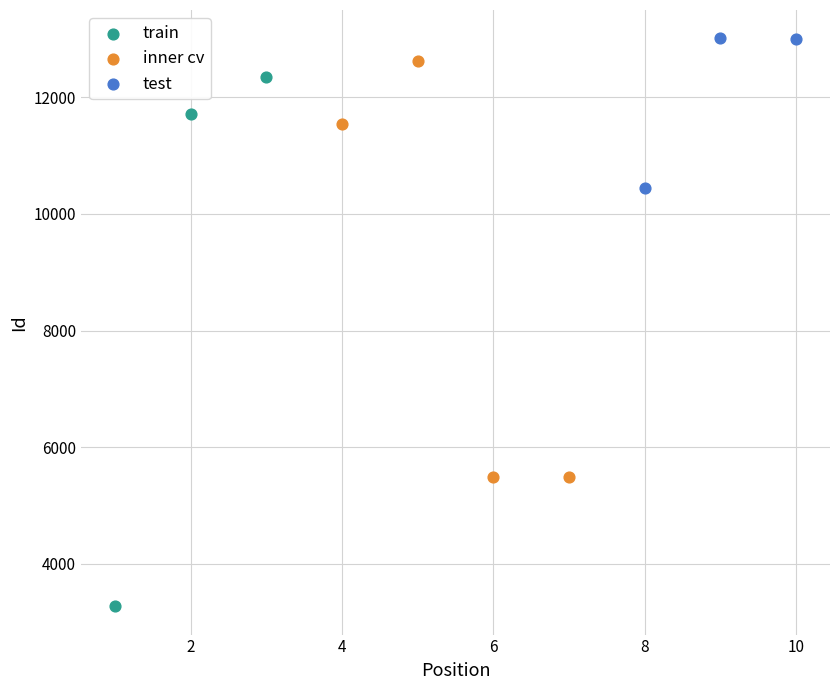

Which series reaches the minimum Y coordinate?

train